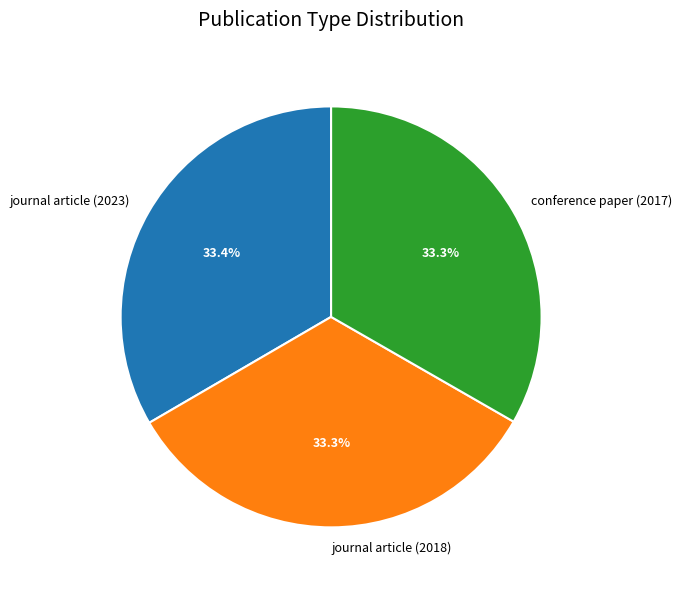

Is journal article (2023) the majority of the pie?

No